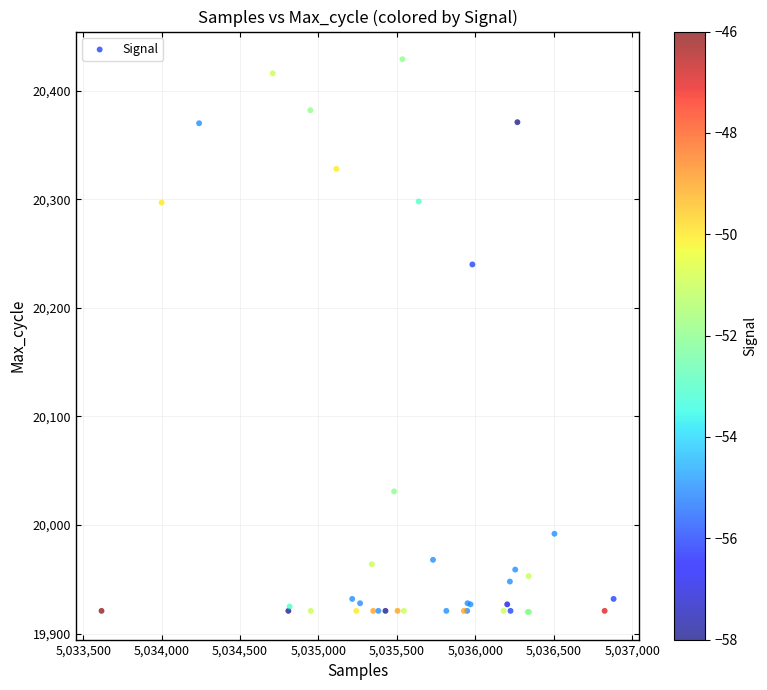

What Y value in the scatter plot is closest to 20174?

20240